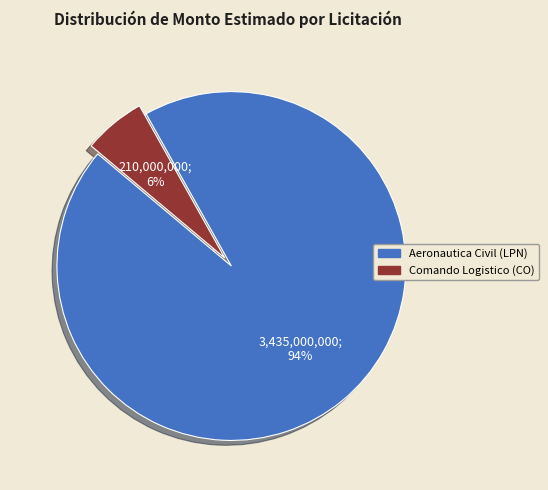

Do Aeronautica Civil (LPN) and Comando Logistico (CO) together represent more than half of the pie?

Yes